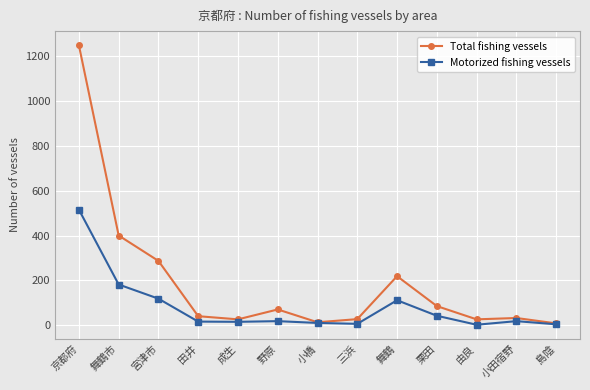

Where does the Total fishing vessels series first go above 41?

京都府